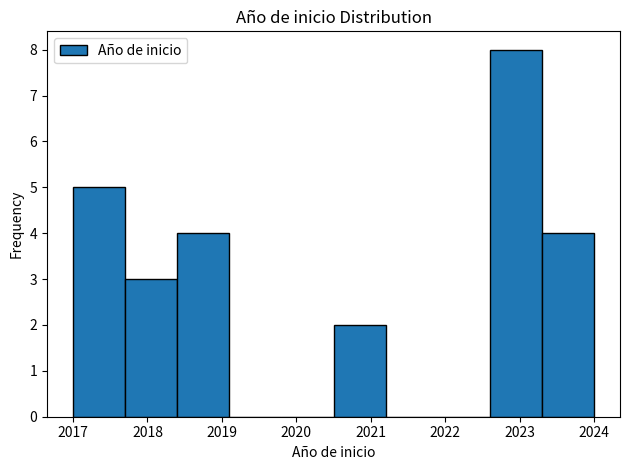

Reading left to right, list every bar in this chart as the range it spans on the x-axis followed by its height. The values are not printed on the chart, so give them approximately, as read against the axis.

2017.0 to 2017.7: 5
2017.7 to 2018.4: 3
2018.4 to 2019.1: 4
2019.1 to 2019.8: 0
2019.8 to 2020.5: 0
2020.5 to 2021.2: 2
2021.2 to 2021.9: 0
2021.9 to 2022.6: 0
2022.6 to 2023.3: 8
2023.3 to 2024.0: 4